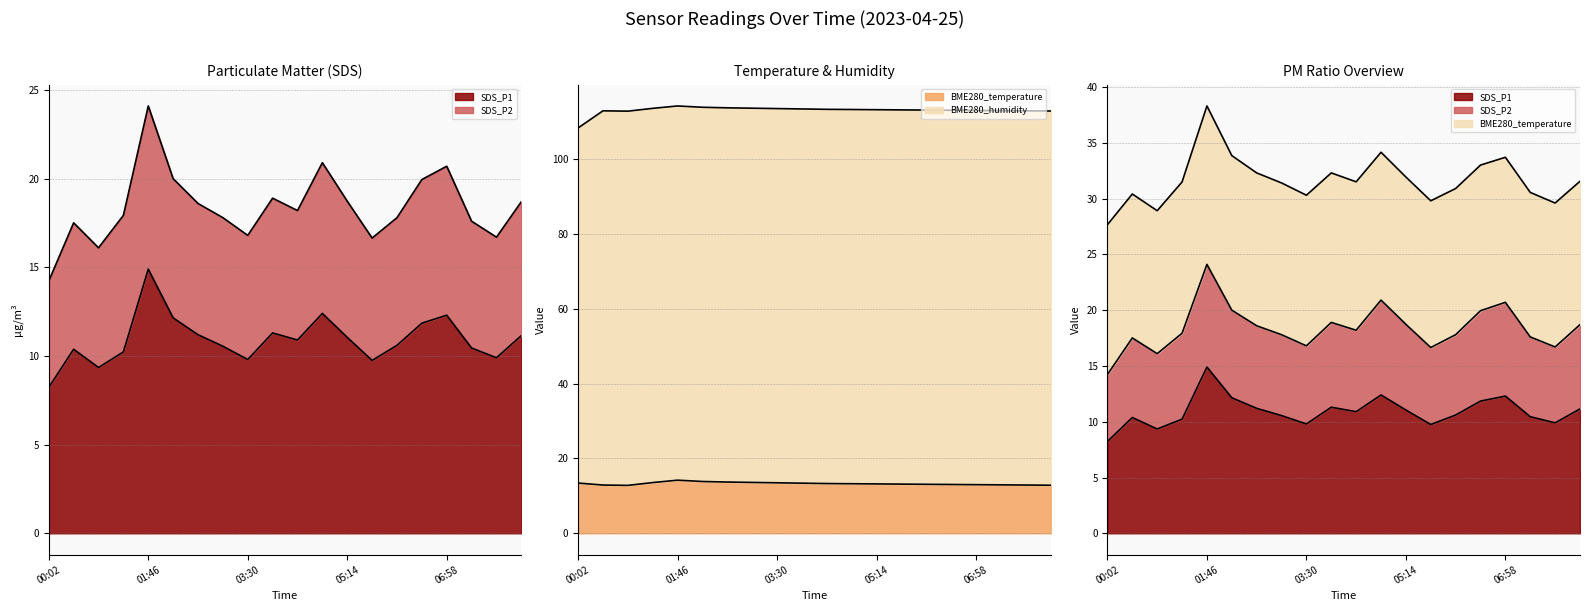

At which label does BME280_humidity (line) reach its peak?

01:46